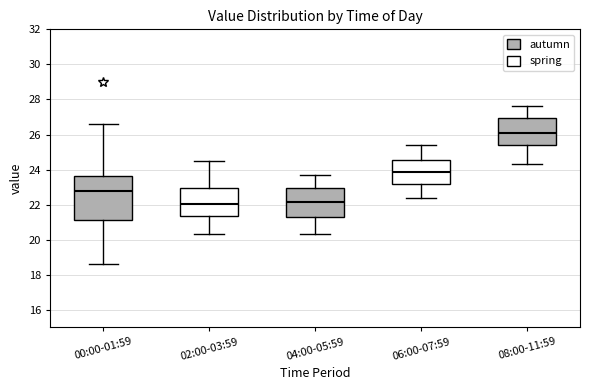

Reading left to right, read every box against the y-axis: the position of its median line, the range the box covers, and the ends of its whiskers. The values are not printed on the chart, so give them approximately, as read against the axis.

00:00-01:59: median 22.8, box 21.2 to 23.6, whiskers 18.6 to 26.6
02:00-03:59: median 22.0, box 21.4 to 23.0, whiskers 20.4 to 24.6
04:00-05:59: median 22.2, box 21.2 to 23.0, whiskers 20.4 to 23.8
06:00-07:59: median 23.8, box 23.2 to 24.6, whiskers 22.4 to 25.4
08:00-11:59: median 26.2, box 25.4 to 27.0, whiskers 24.4 to 27.6